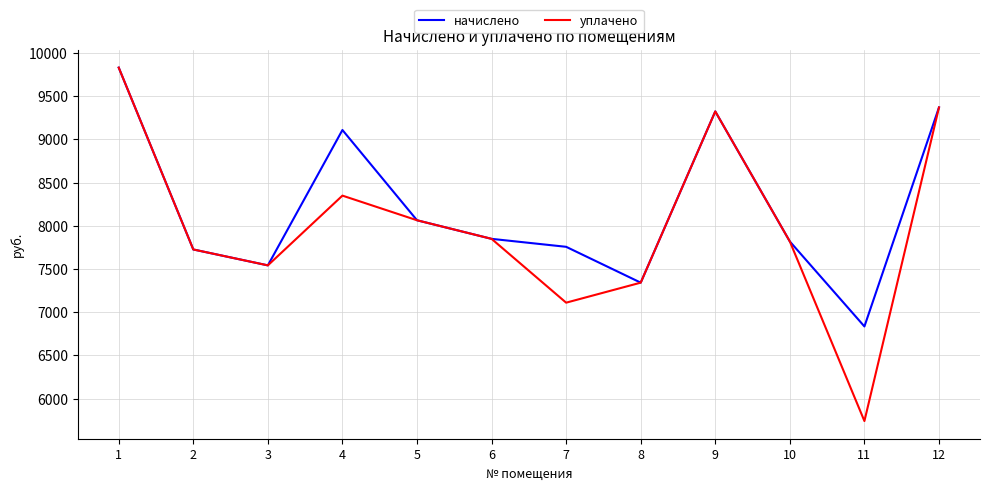

Reading left to right, list all the values displayed in this chart.

начислено: 9830.4	7726.1	7542.0	9108.5	8064.0	7849.0	7756.8	7342.1	9323.5	7818.2	6835.2	9369.7
уплачено: 9830.4	7726.1	7542.0	8349.2	8064.0	7849.0	7110.4	7342.1	9323.5	7818.2	5740.5	9369.7